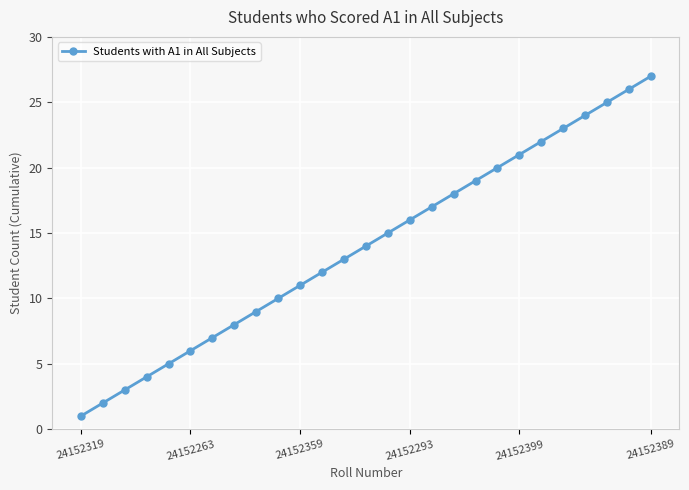

What is the maximum value shown in the chart?

27